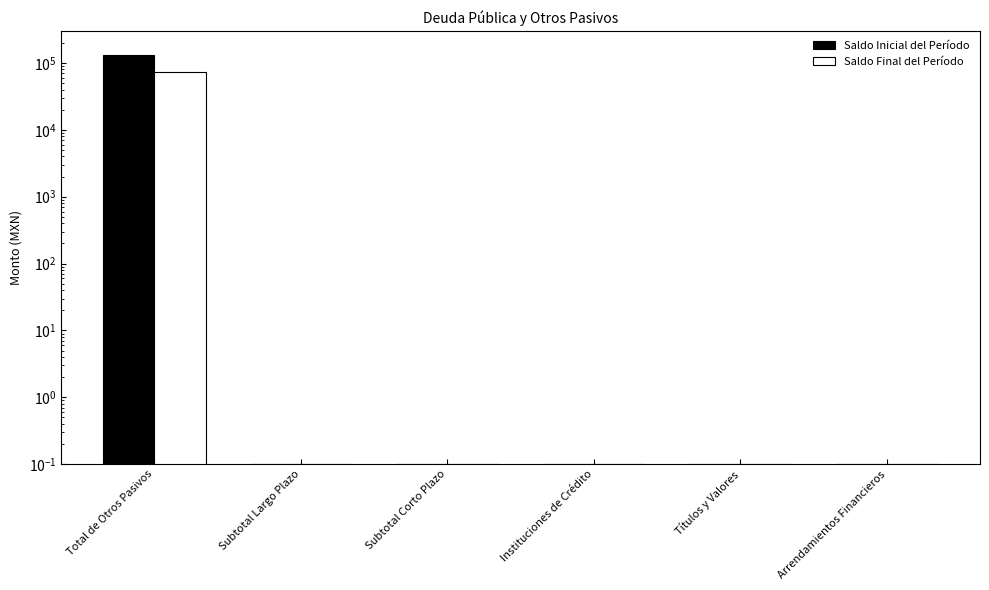

How many bars are there in each group?

2